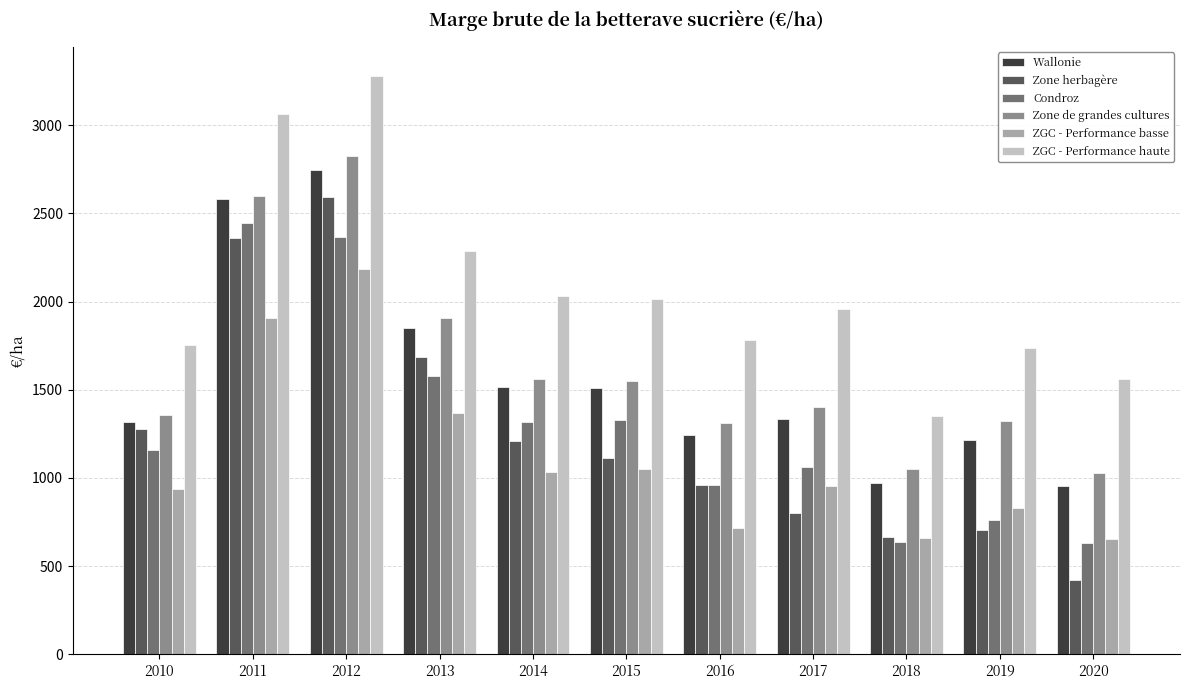

How many groups of bars are there?

11